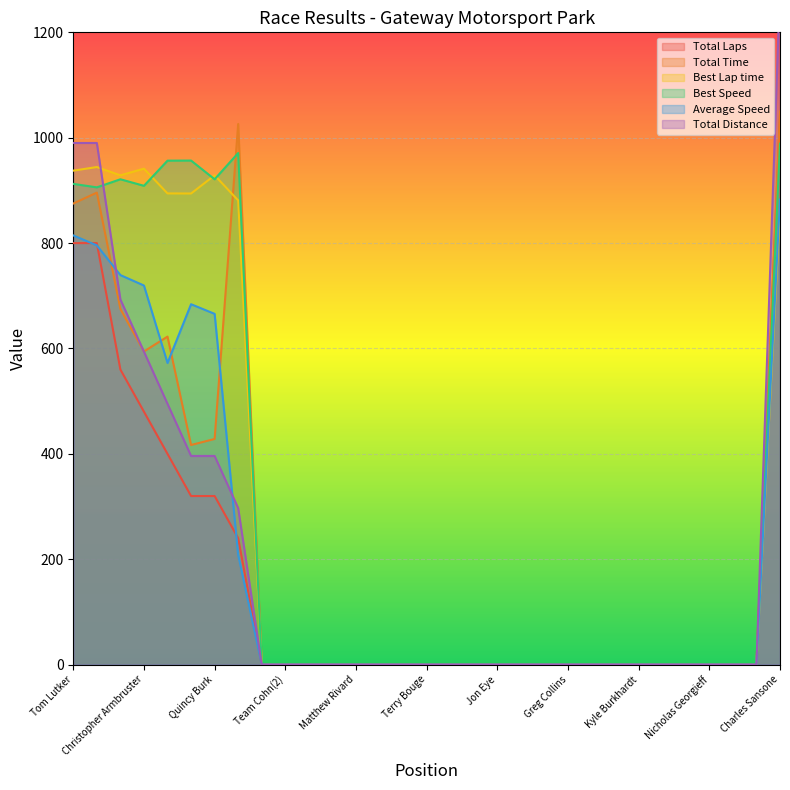

True or false: Best Lap time has more than 1 points higher than both neighbors.

True